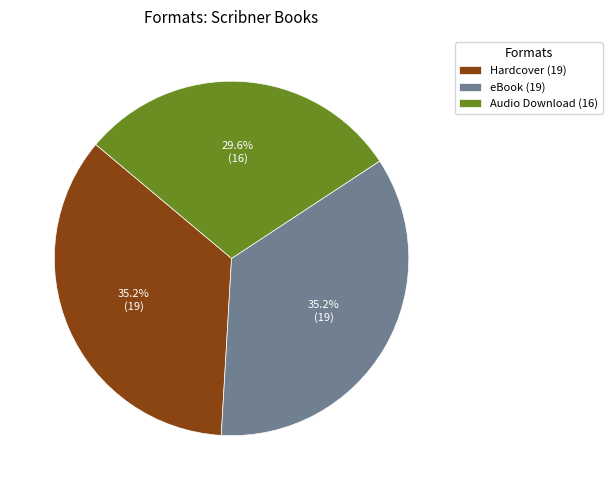

To the nearest percent, what percentage of the pie is Hardcover?

35%